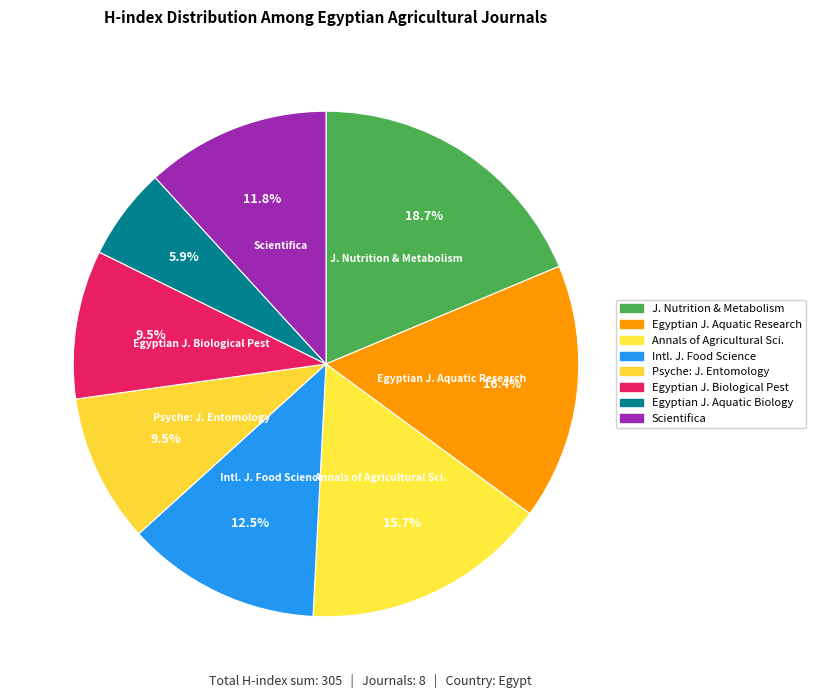

How many segments does this pie chart have?

8